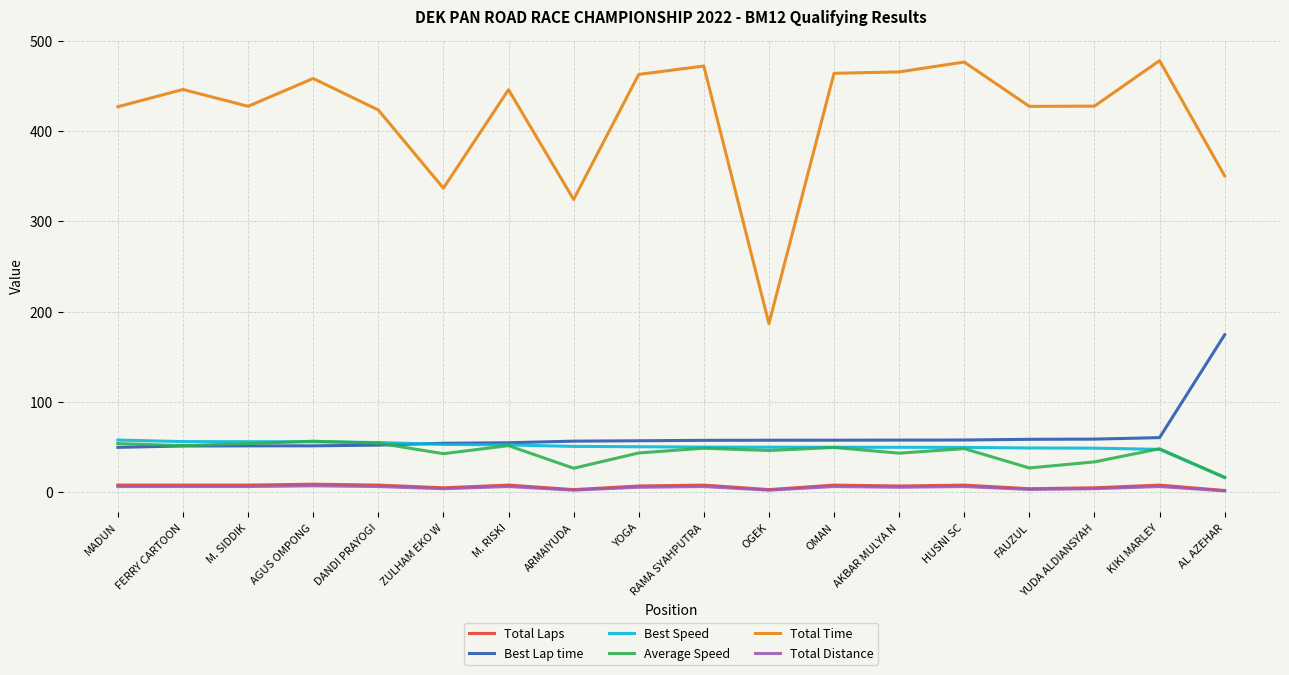

The value of Average Speed at AL AZEHAR is 16.4. True or false?

True